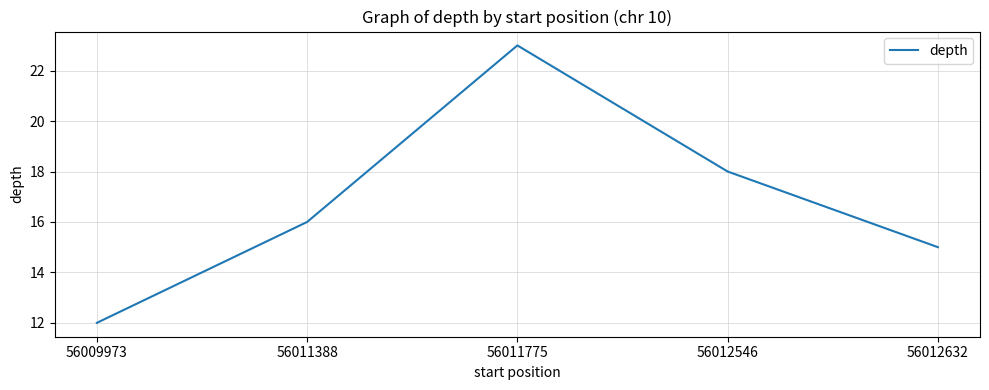

What value does the data have at 56009973, to the nearest 5?

10